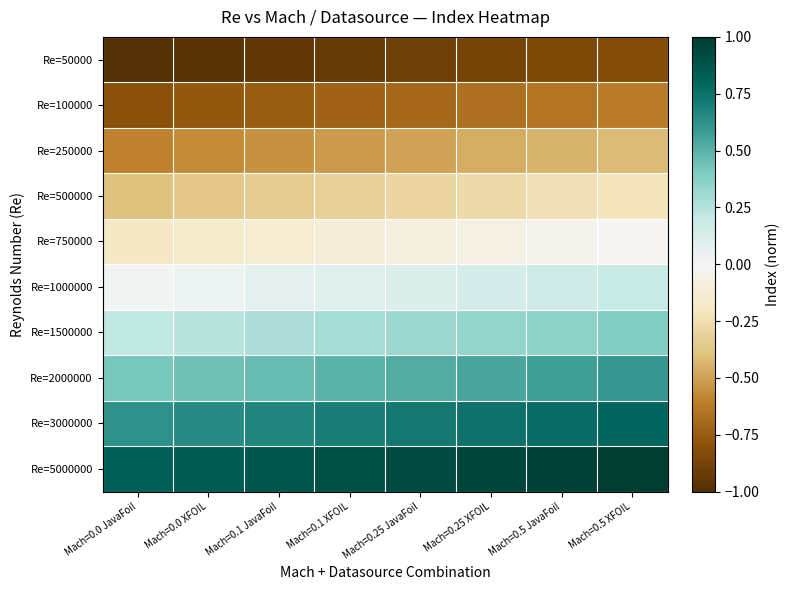

Rank the series at Mach=0.1 XFOIL from lowest to highest value.

Re=50000, Re=100000, Re=250000, Re=500000, Re=750000, Re=1000000, Re=1500000, Re=2000000, Re=3000000, Re=5000000